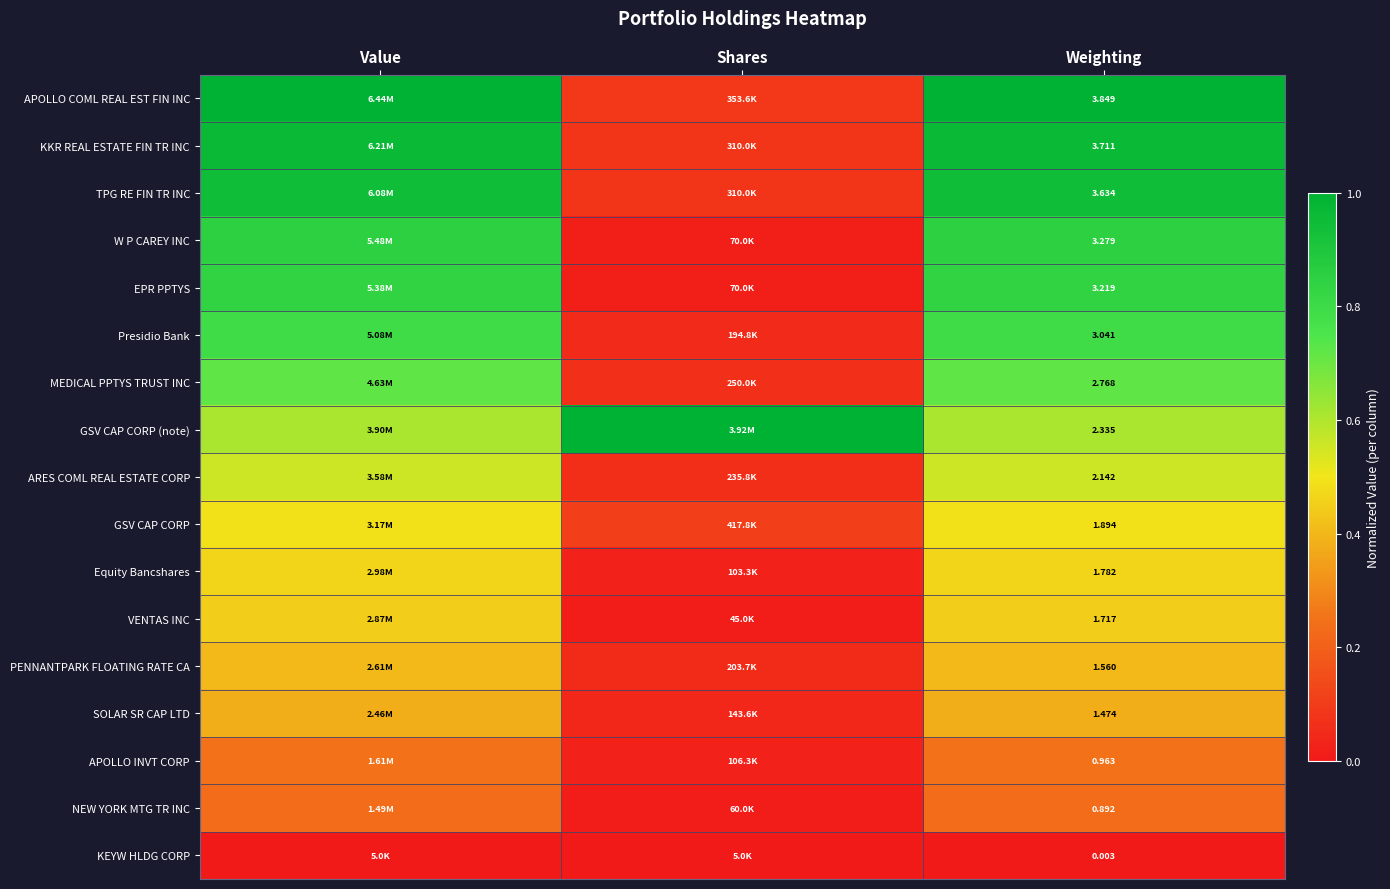

At which category is the sum across all series the highest?

Value